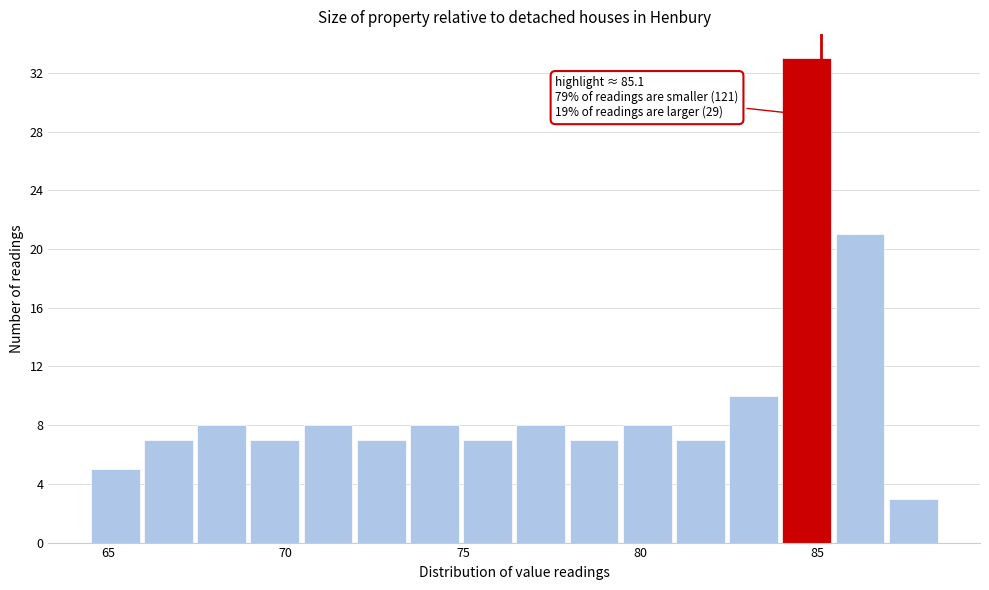

Read against the x-axis, roughly where is the centre of the tallest bar?

84.5